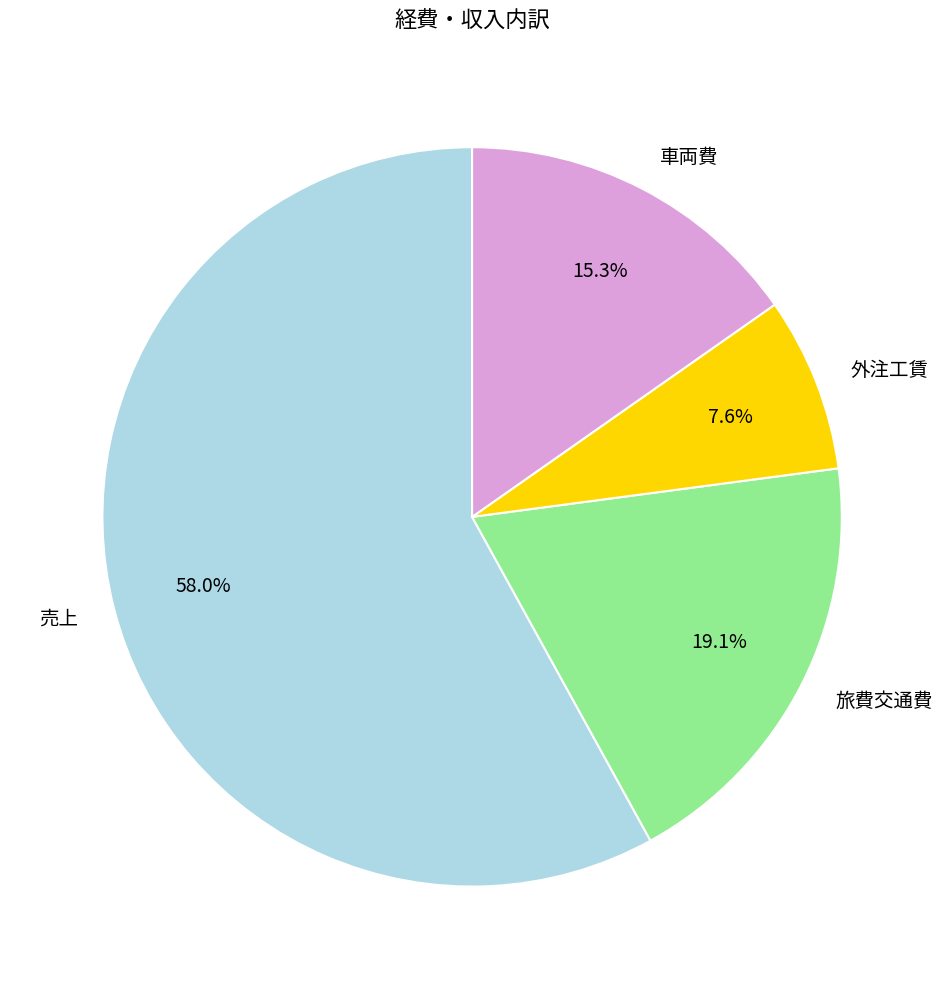

What is the largest slice in the pie chart?

売上